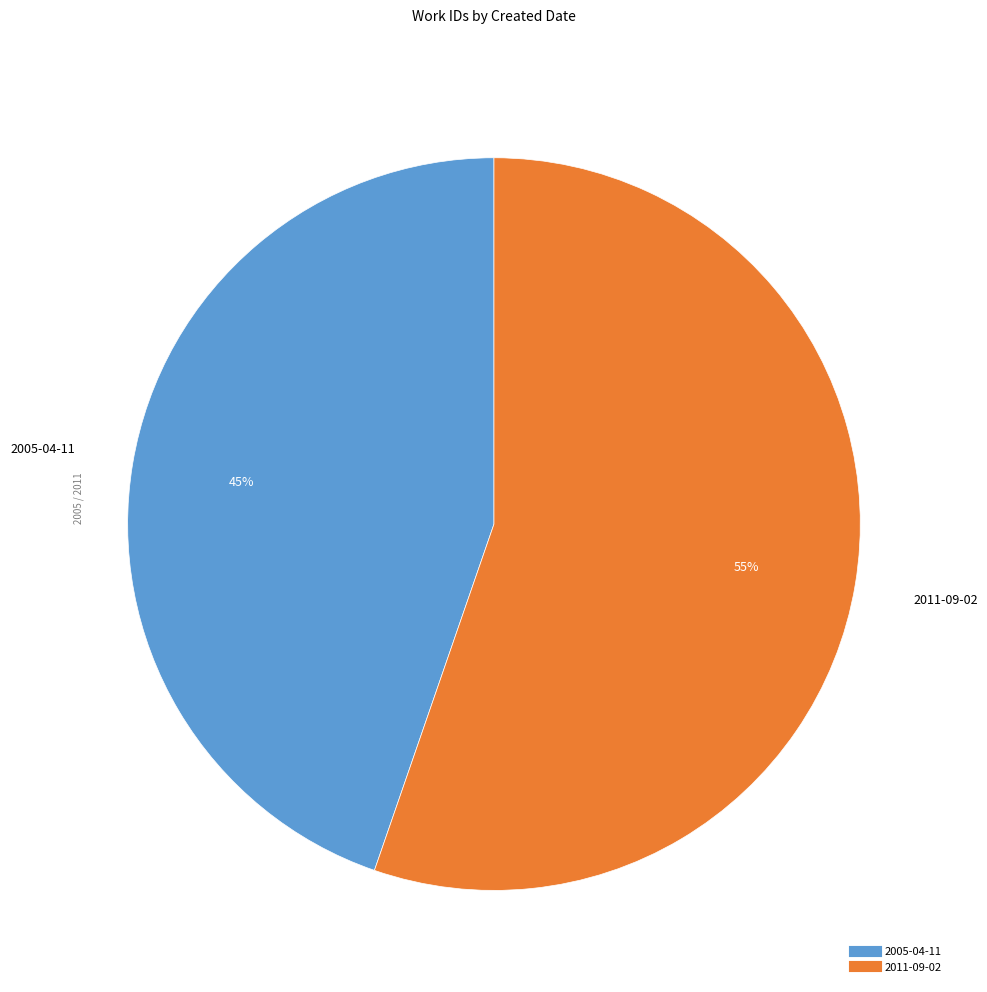

What is the largest slice in the pie chart?

2011-09-02